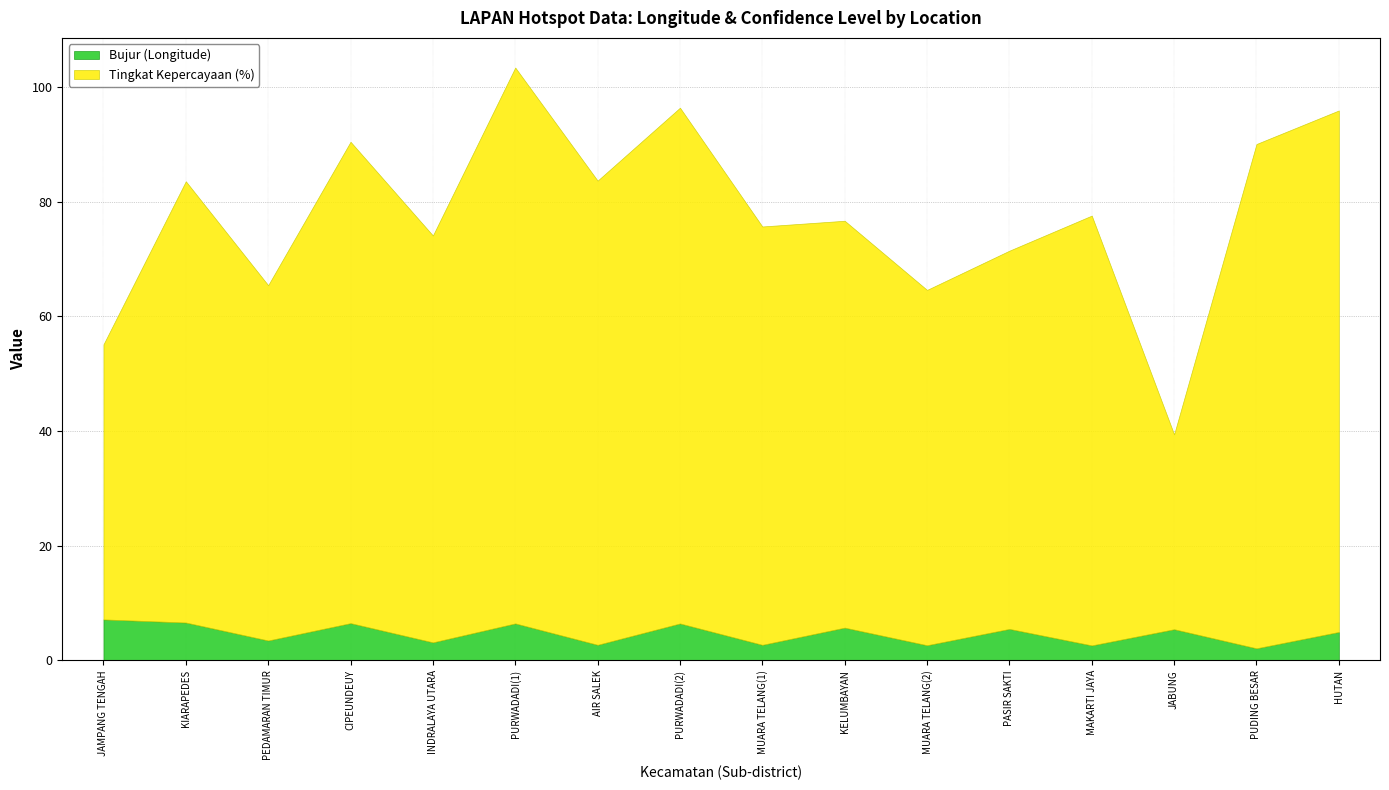

Reading left to right, extract all data points from this chart.

Bujur (Longitude): JAMPANG TENGAH=-7.1	KIARAPEDES=-6.6	PEDAMARAN TIMUR=-3.5	CIPEUNDEUY=-6.5	INDRALAYA UTARA=-3.1	PURWADADI(1)=-6.4	AIR SALEK=-2.7	PURWADADI(2)=-6.4	MUARA TELANG(1)=-2.7	KELUMBAYAN=-5.7	MUARA TELANG(2)=-2.6	PASIR SAKTI=-5.5	MAKARTI JAYA=-2.6	JABUNG=-5.4	PUDING BESAR=-2.1	HUTAN=-4.9
Tingkat Kepercayaan (%): JAMPANG TENGAH=48.0	KIARAPEDES=77.0	PEDAMARAN TIMUR=62.0	CIPEUNDEUY=84.0	INDRALAYA UTARA=71.0	PURWADADI(1)=97.0	AIR SALEK=81.0	PURWADADI(2)=90.0	MUARA TELANG(1)=73.0	KELUMBAYAN=71.0	MUARA TELANG(2)=62.0	PASIR SAKTI=66.0	MAKARTI JAYA=75.0	JABUNG=34.0	PUDING BESAR=88.0	HUTAN=91.0